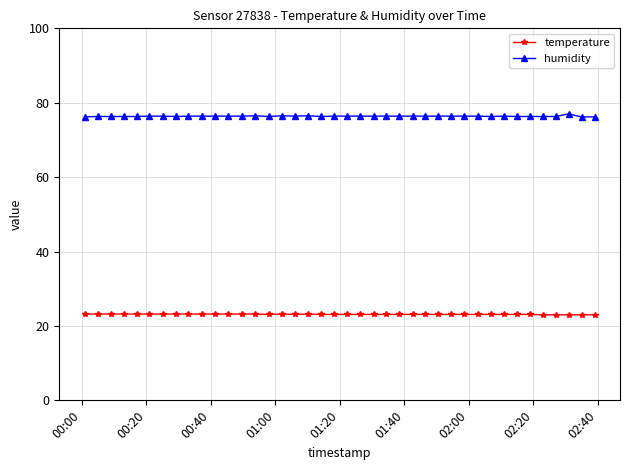

Which series has the largest total across all categories?

humidity